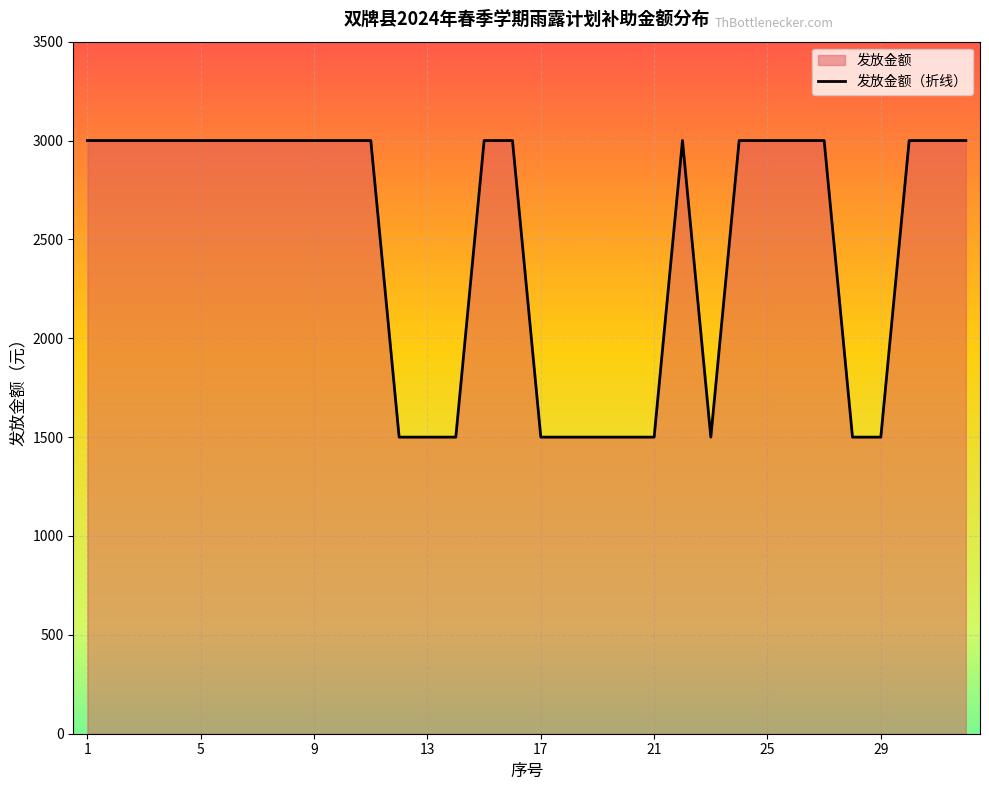

How many points are lower than both their immediate neighbors (excluding endpoints)?

1